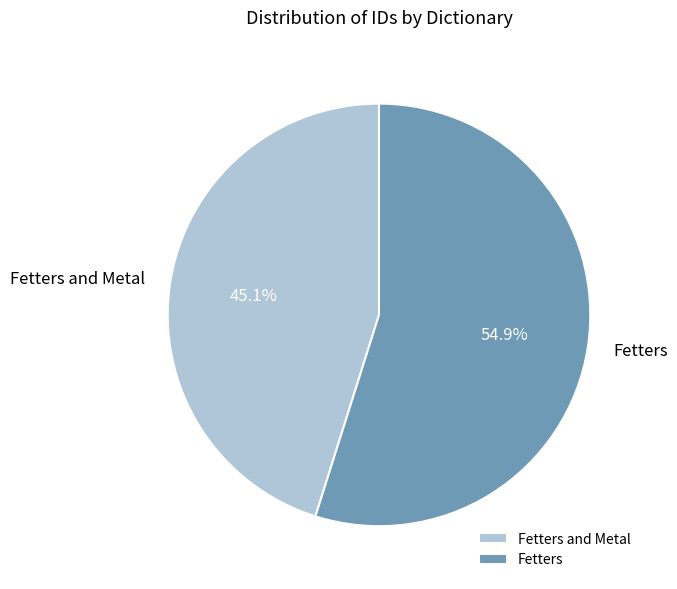

Approximately how many times larger is the value at Fetters compared to Fetters and Metal?

1.2